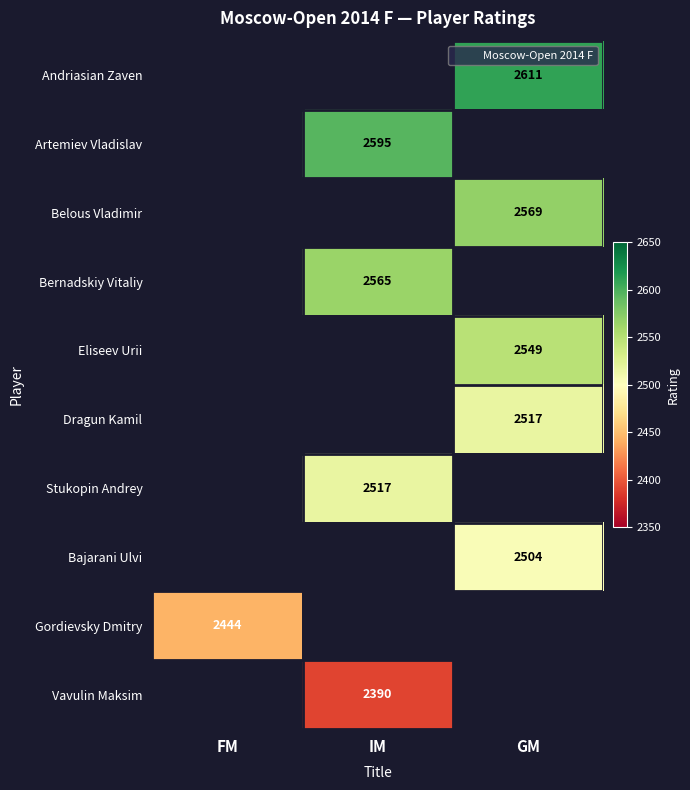

Is it true that Gordievsky Dmitry equals 3259 at FM?

False